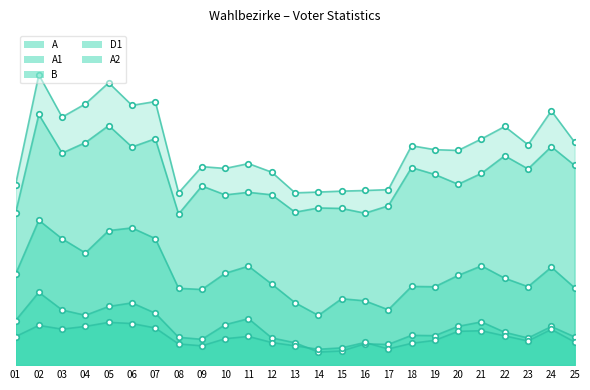

Rank the categories by A2 value from highest to lowest.

05, 06, 02, 04, 07, 03, 24, 21, 20, 22, 11, 01, 10, 19, 23, 25, 16, 12, 18, 08, 09, 13, 15, 17, 14